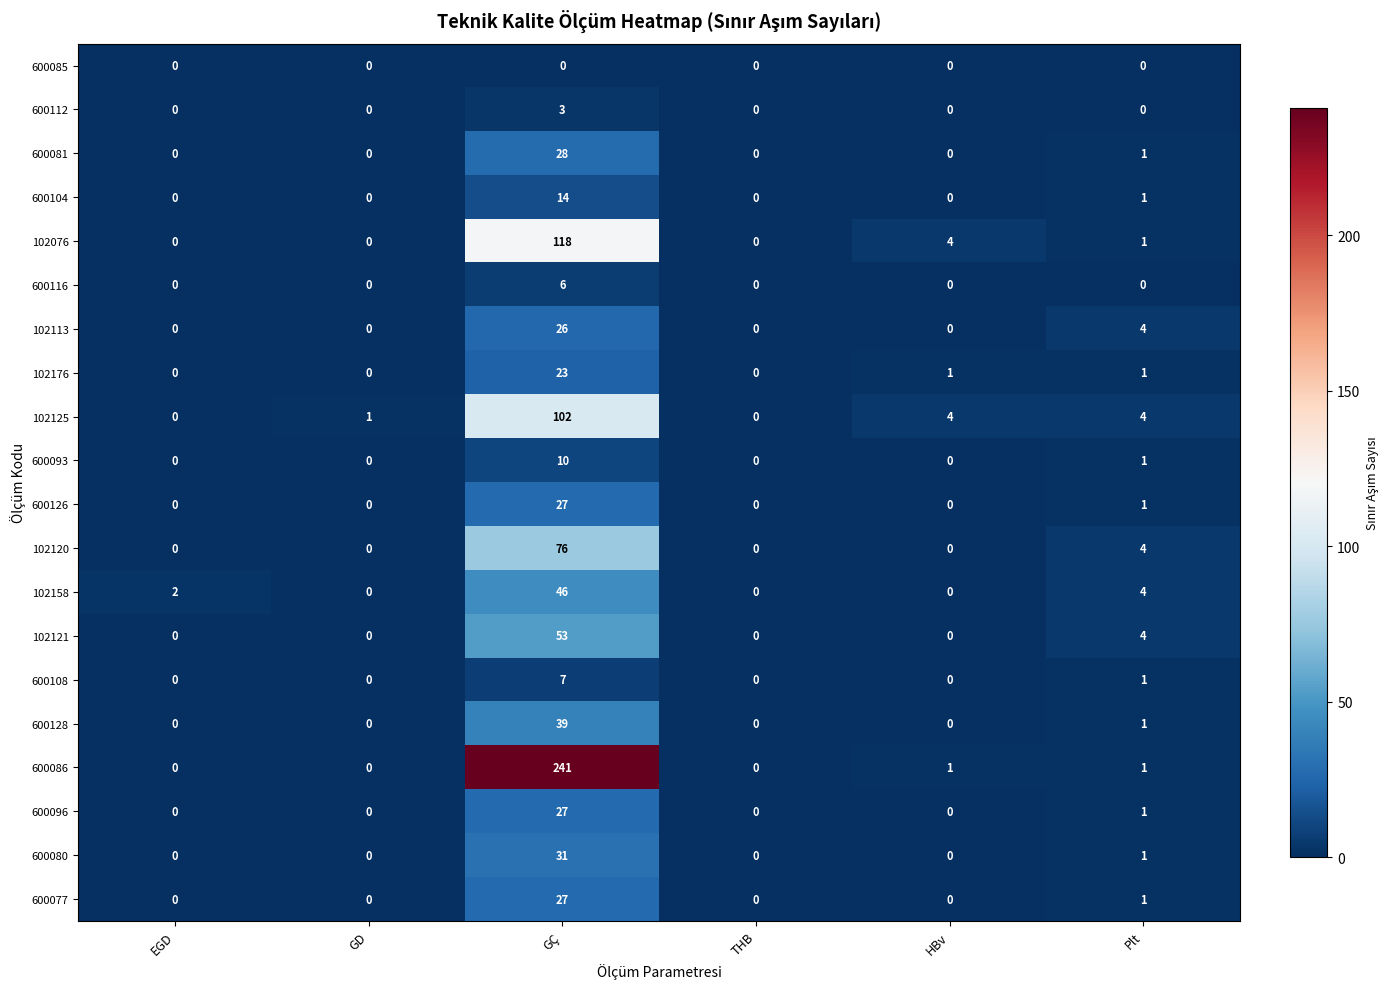

What is the average value of the 102176 series?

4